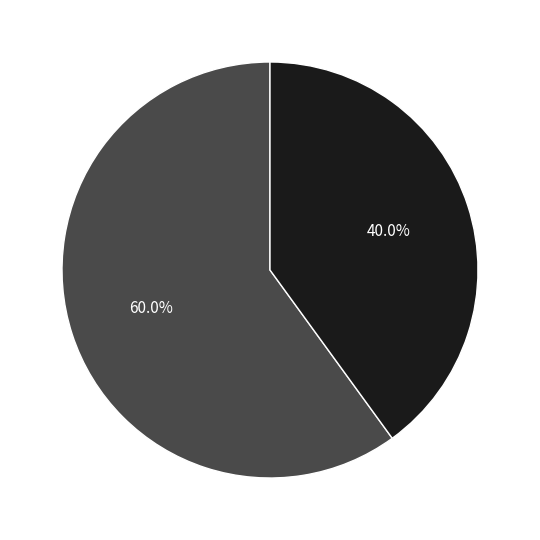

To the nearest percent, what is the difference between the 14 and 13 slice percentages?

20%